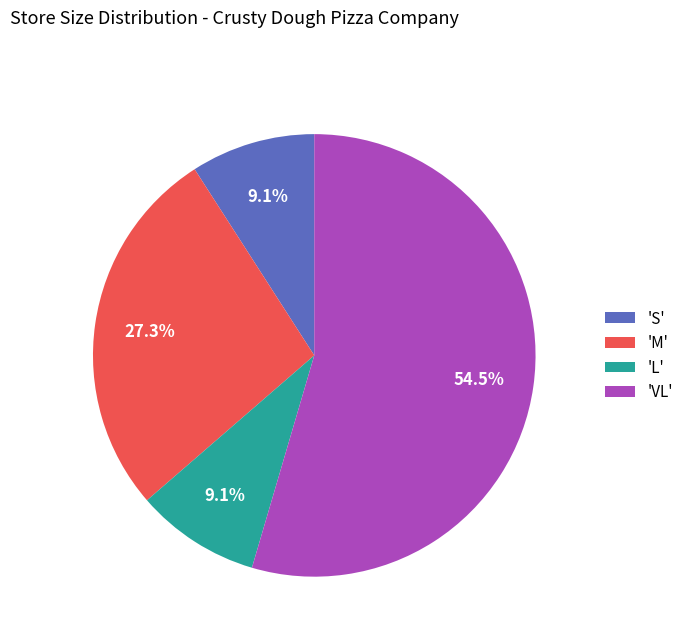

Which has a higher value, 'S' or 'VL'?

'VL'